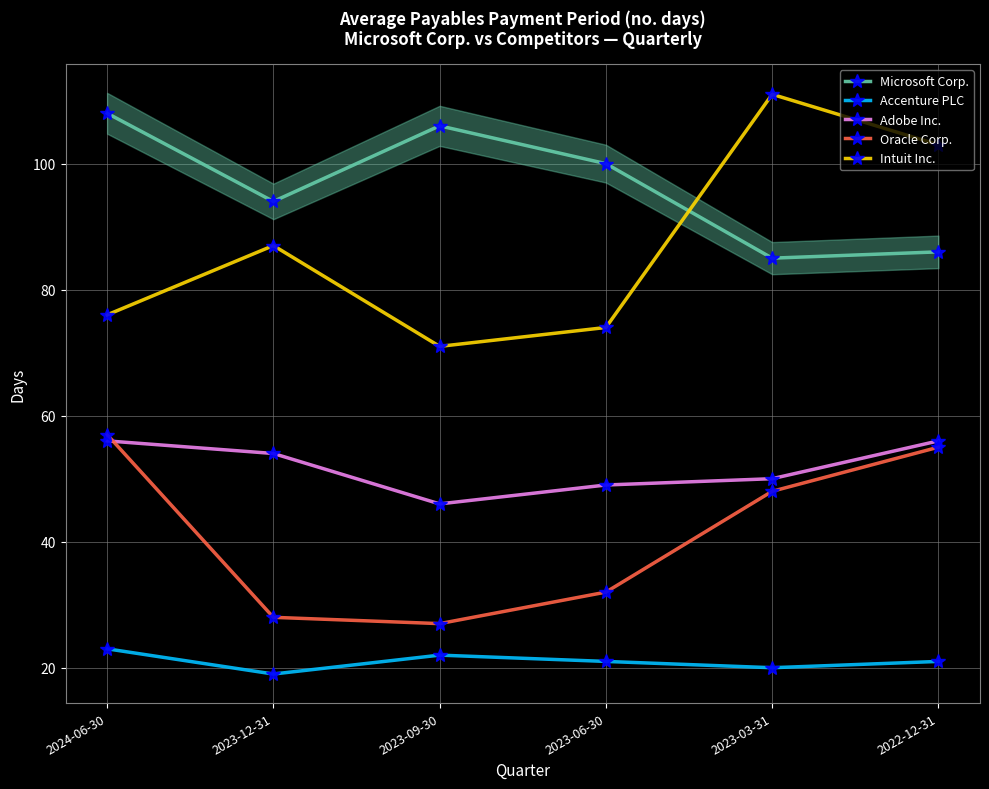

At how many categories does at least one series exceed 44?

6